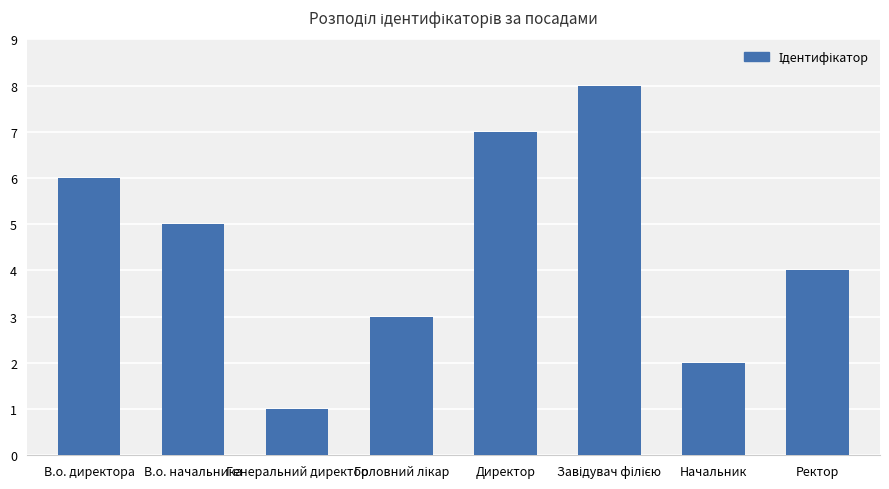

What is the value of the 2nd bar from the left?

5